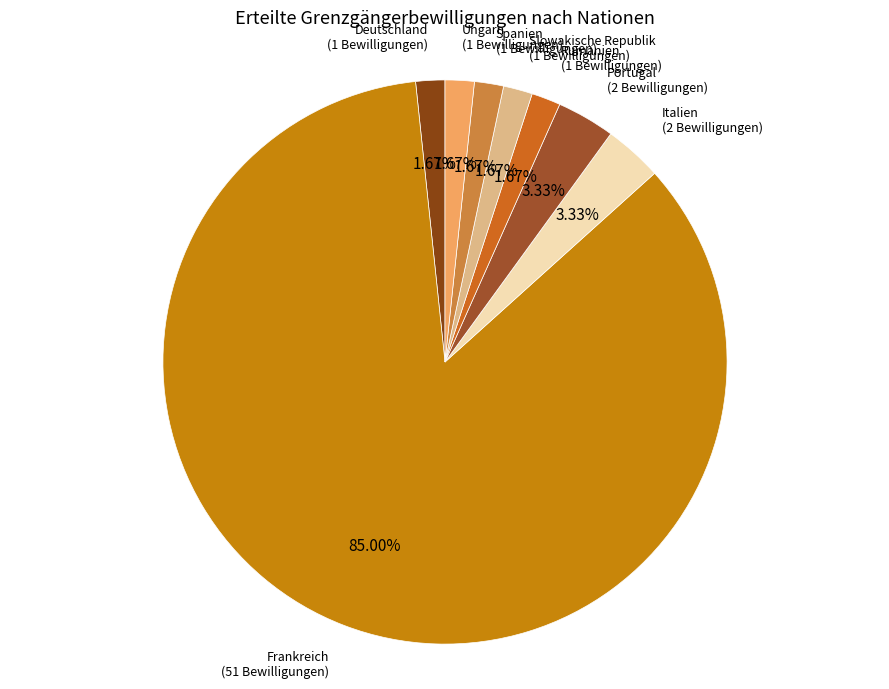

How many slices are in this pie chart?

8